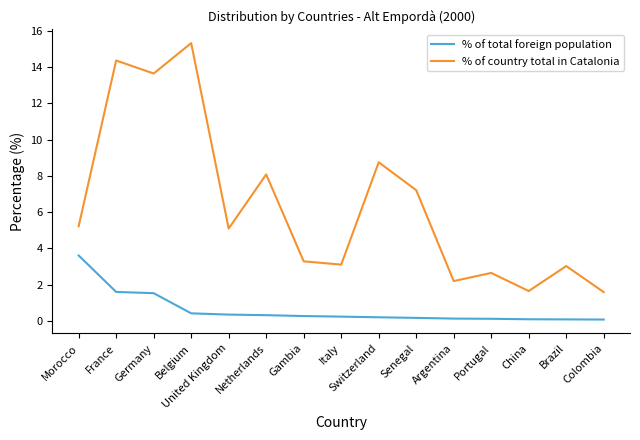

Which series changed the most between Senegal and Portugal?

% of country total in Catalonia